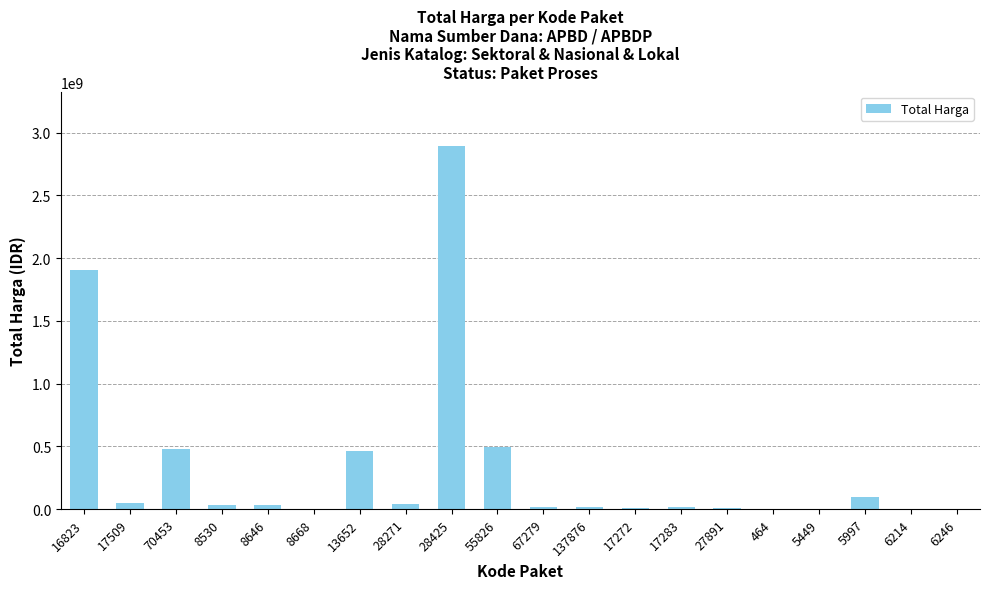

What is the greatest value displayed?

2892122000